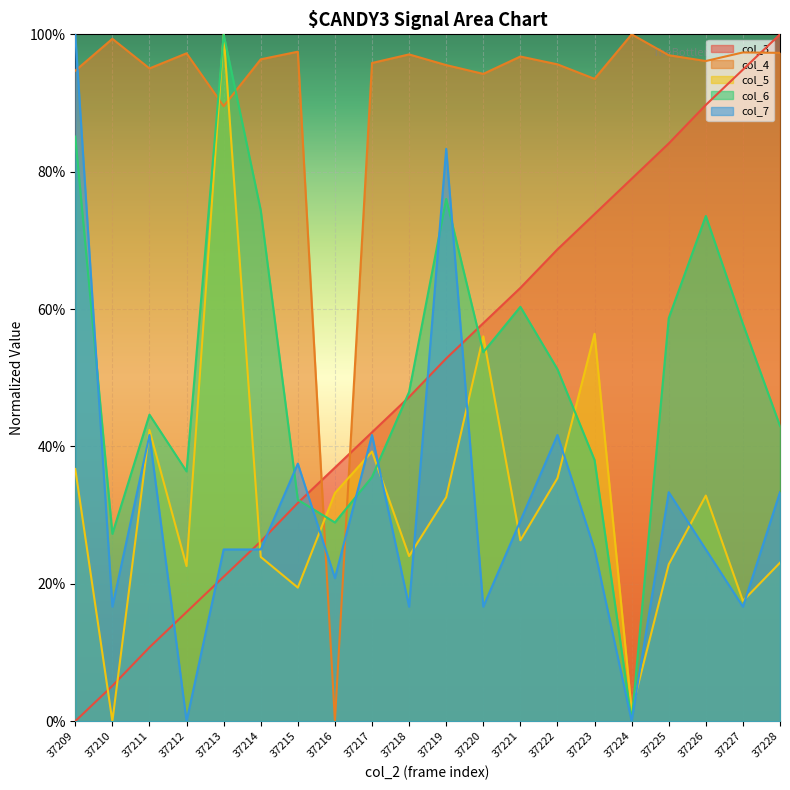

True or false: col_3 has a value of 100.0 at 37228.

True